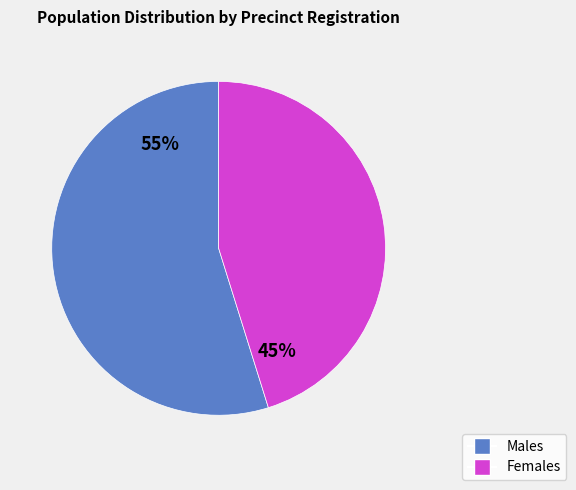

To the nearest percent, what is the difference between the largest and smallest slice percentages?

10%